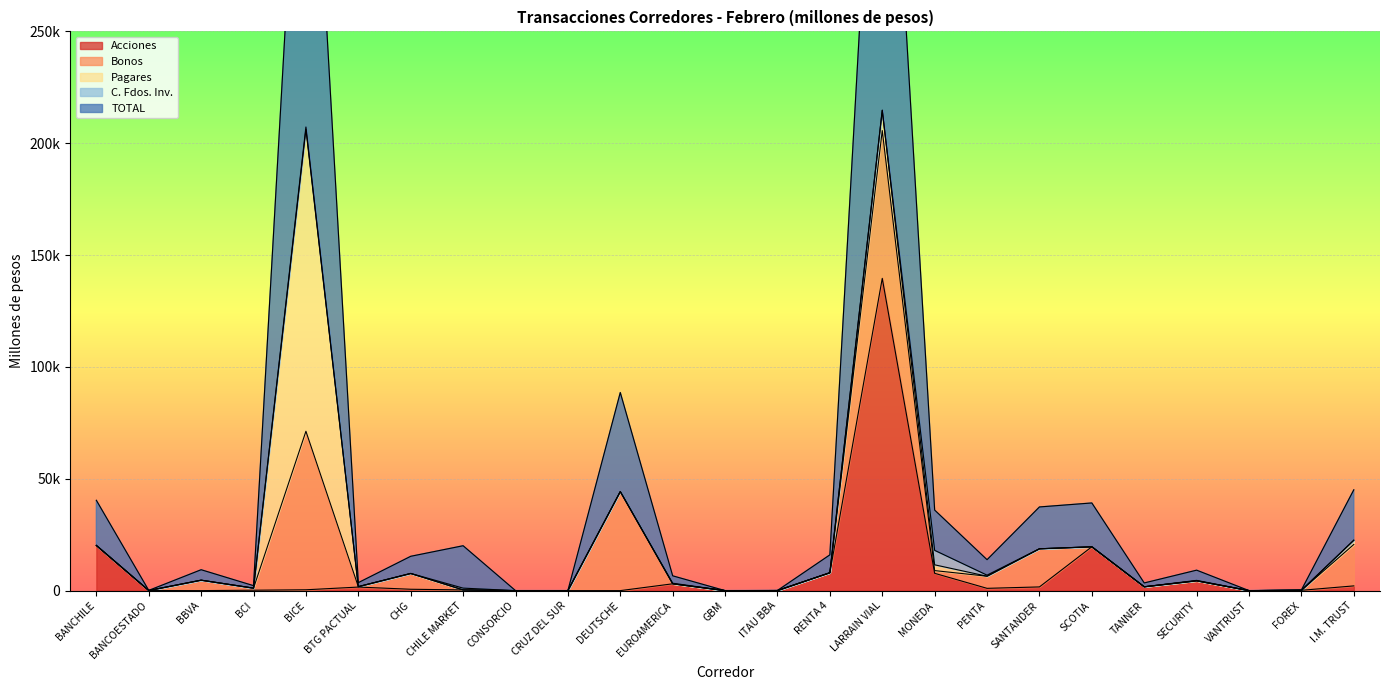

What is the label of the 17th point from the left?

MONEDA